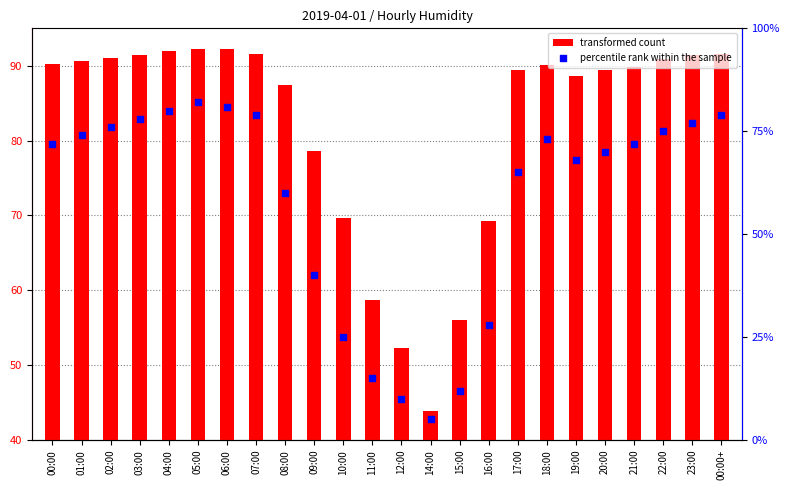

At which category is the sum across all series the highest?

05:00